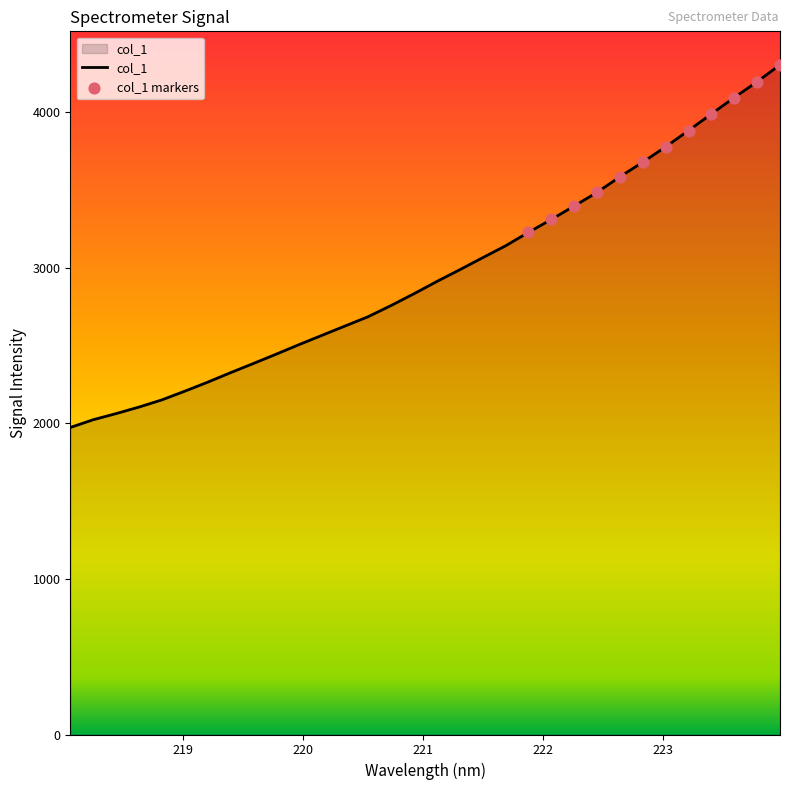

What is the maximum value shown in the chart?

4304.0